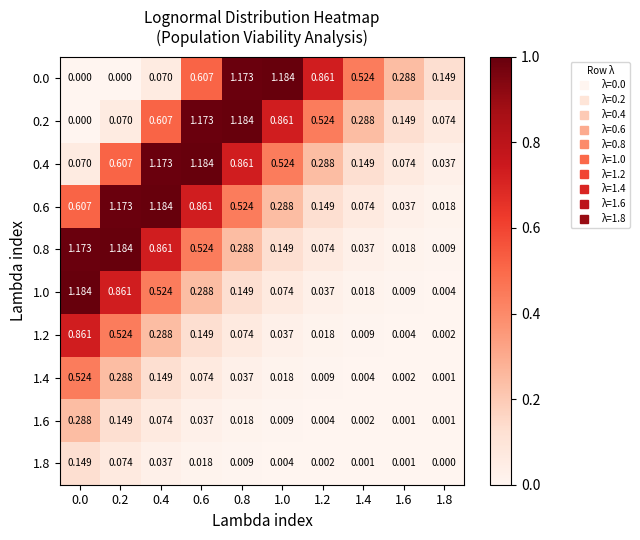

Is the value of 0.6 at 1.4 greater than the value of 0.8 at 1.8?

Yes